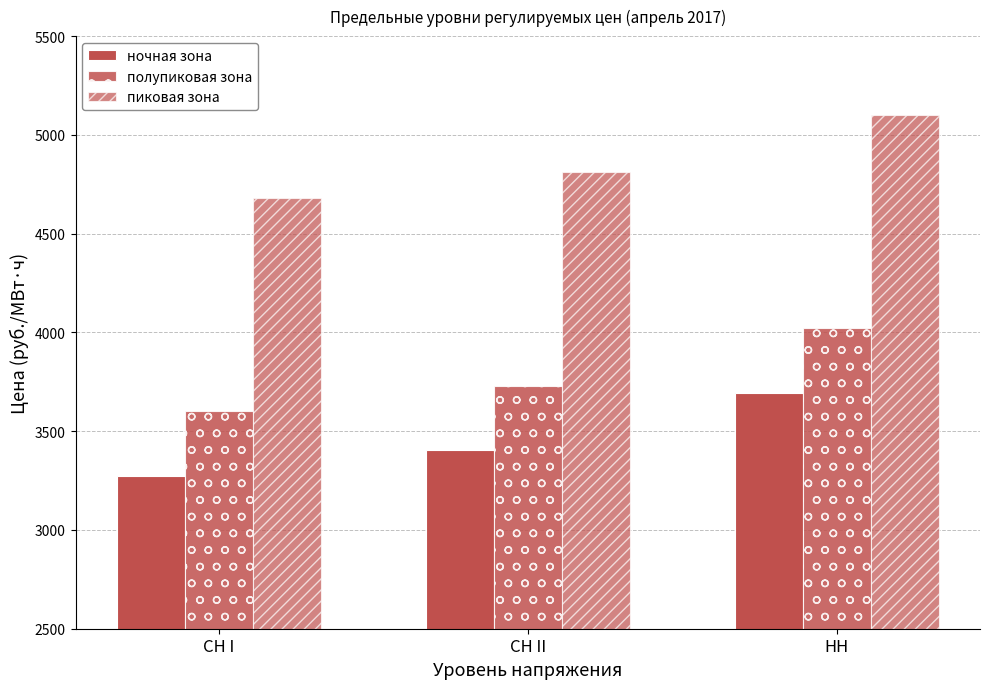

What is the approximate value of полупиковая зона at СН I?

3602.0